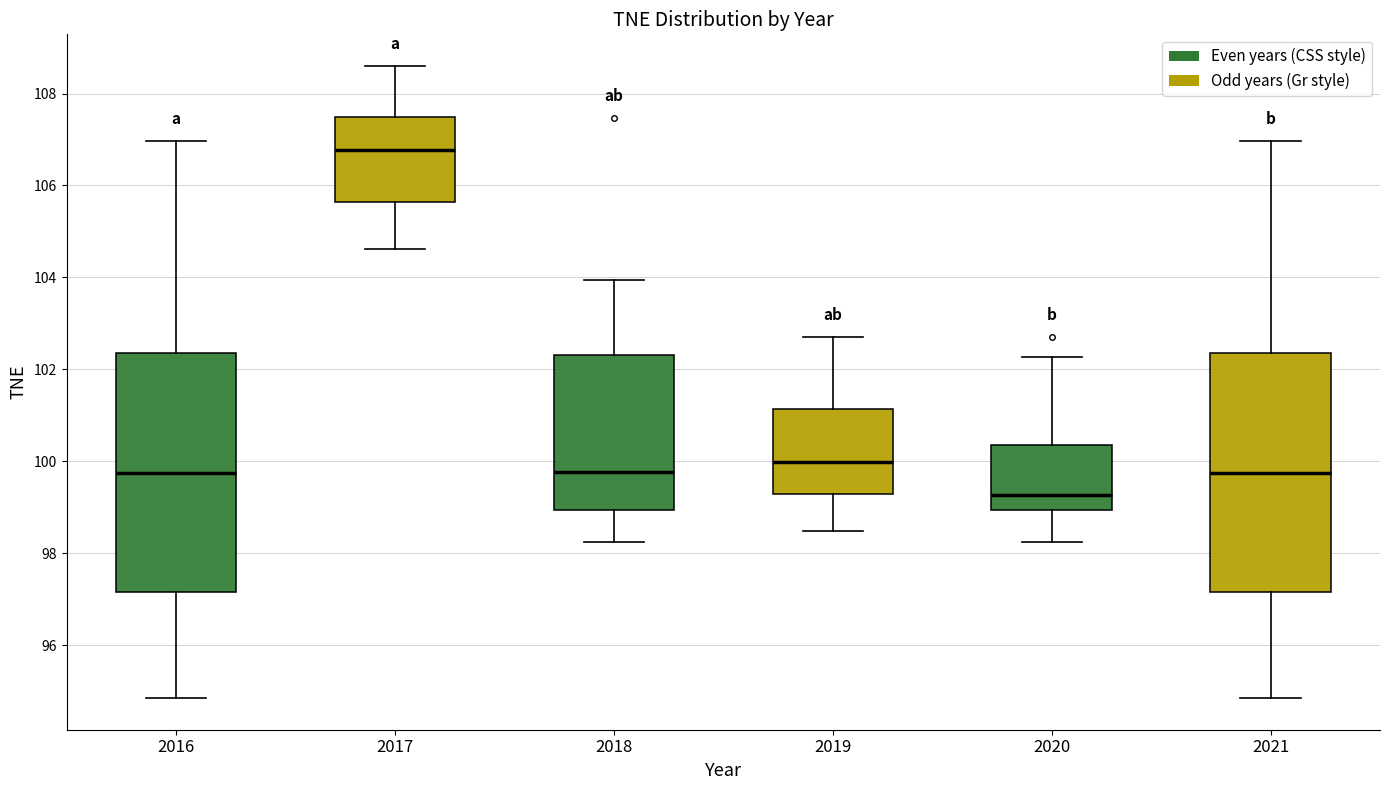

Where does the upper whisker of the box at x = 2020 end on the y-axis? The values are not printed on the chart, so give them approximately, as read against the axis.

102.2